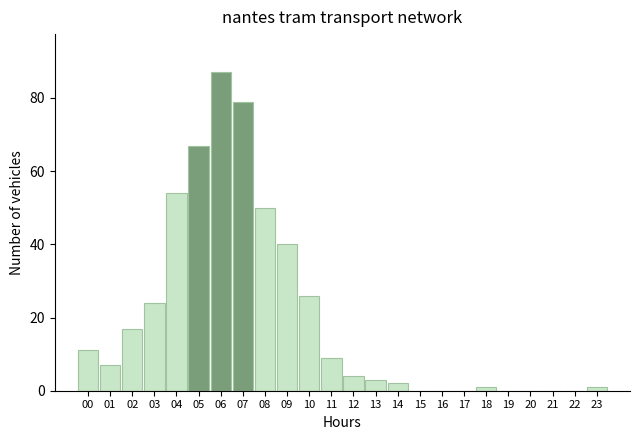

Reading left to right, list all the values displayed in this chart.

00=11	01=7	02=17	03=24	04=54	05=67	06=87	07=79	08=50	09=40	10=26	11=9	12=4	13=3	14=2	15=0	16=0	17=0	18=1	19=0	20=0	21=0	22=0	23=1